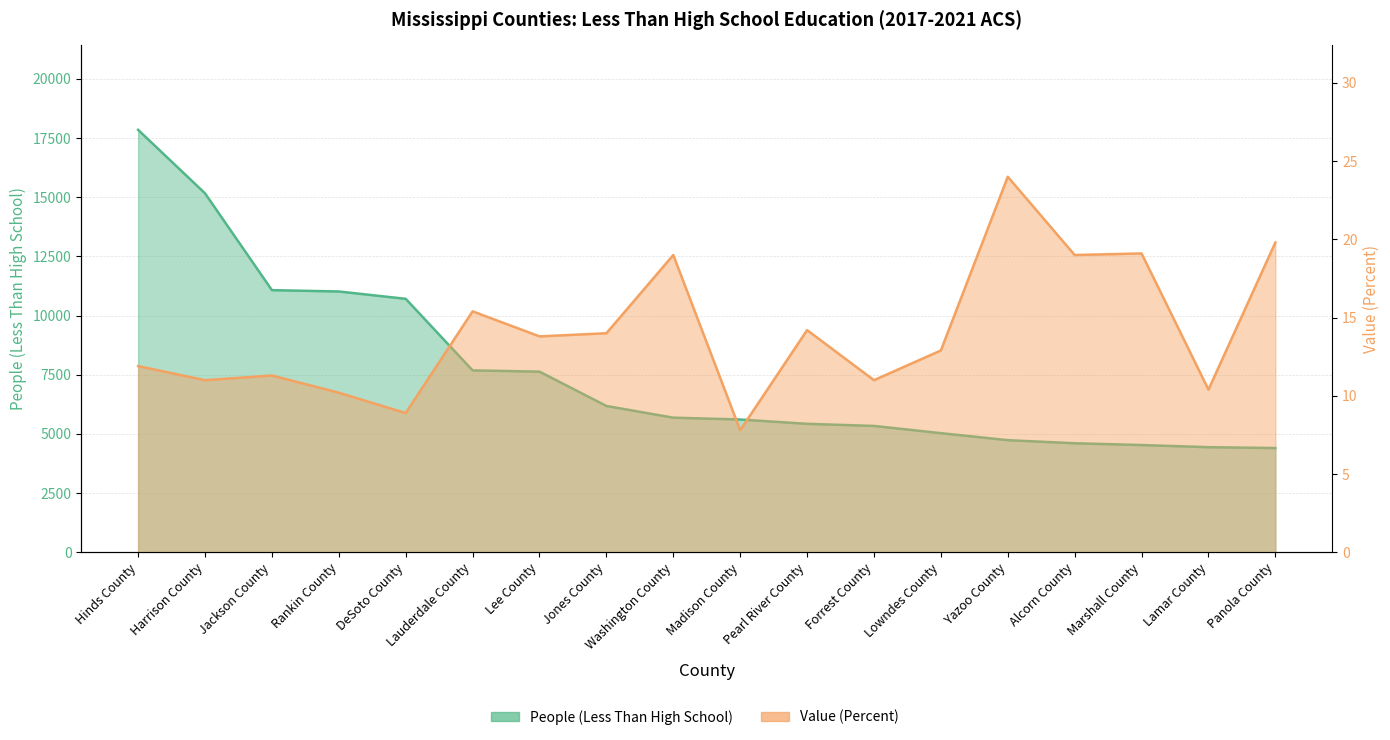

The People (Less Than High School) series shows 5427.0 at Pearl River County. True or false?

True